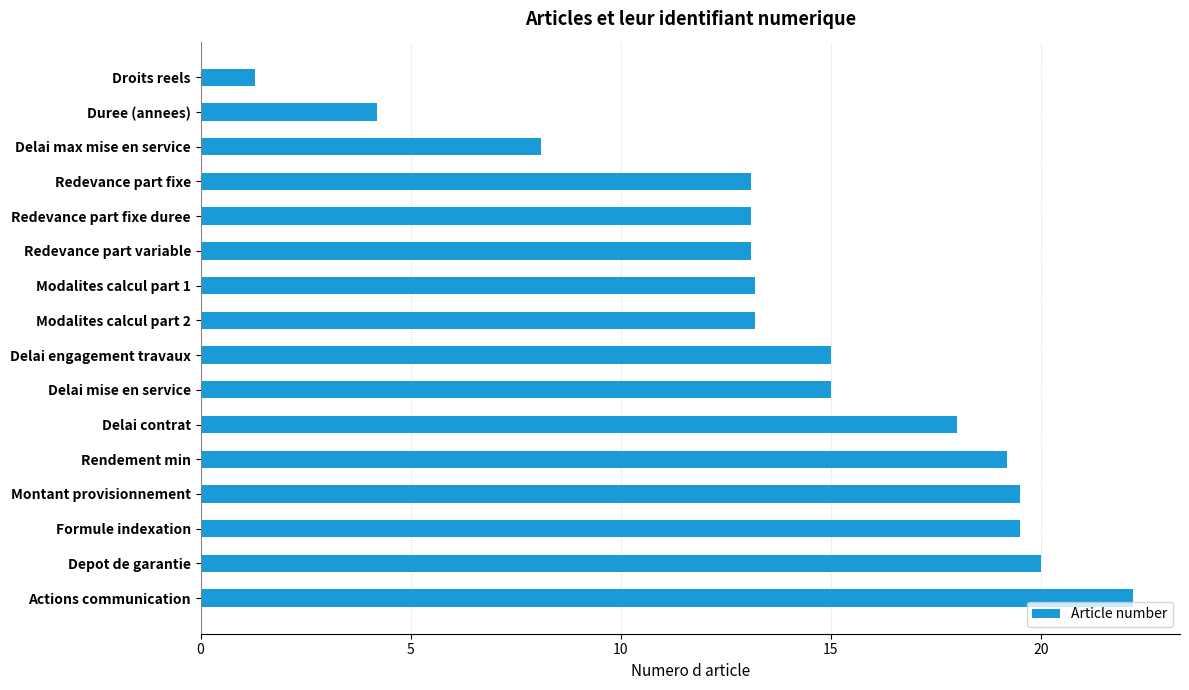

Read the value at Formule indexation.

19.5